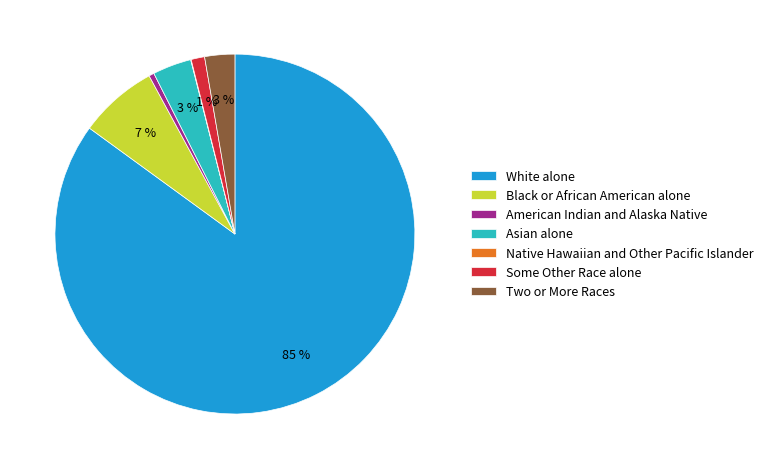

Which has a higher value, Some Other Race alone or American Indian and Alaska Native?

Some Other Race alone